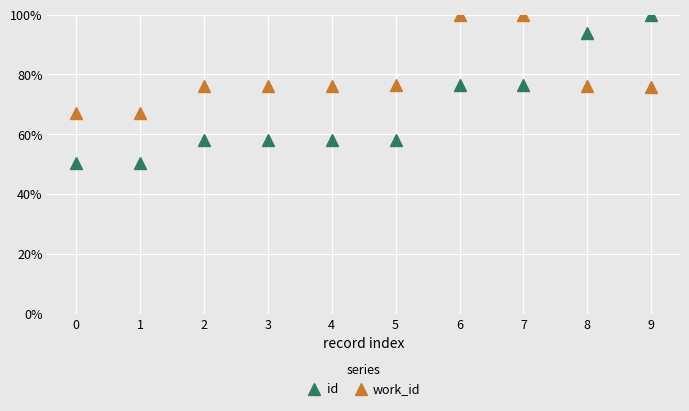

Is it true that id equals 160.4 at 8?

False